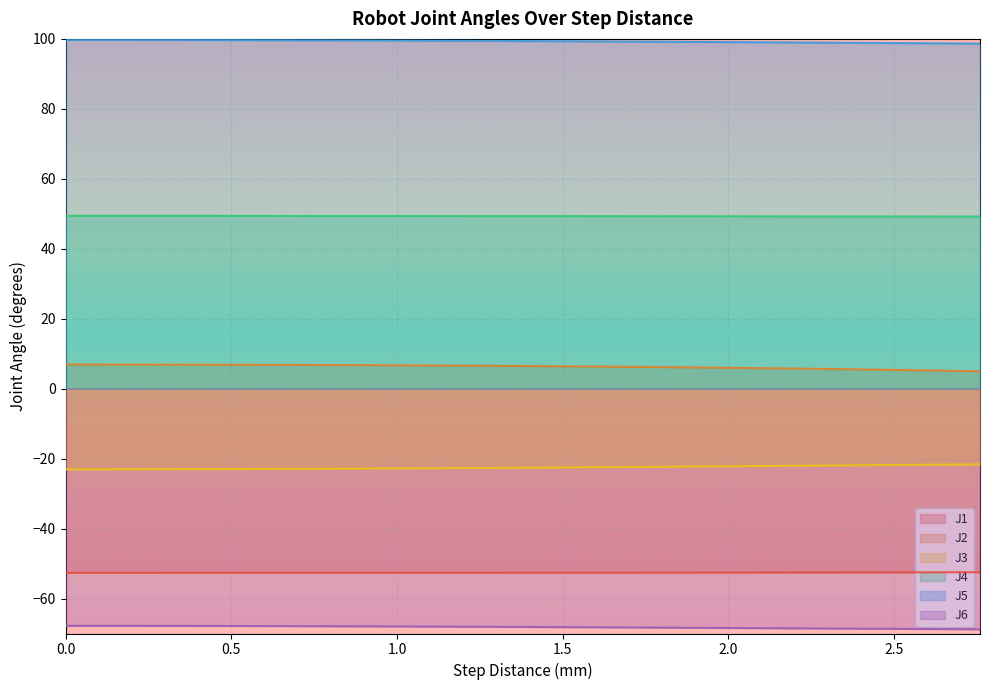

Which series has the largest total across all categories?

J5